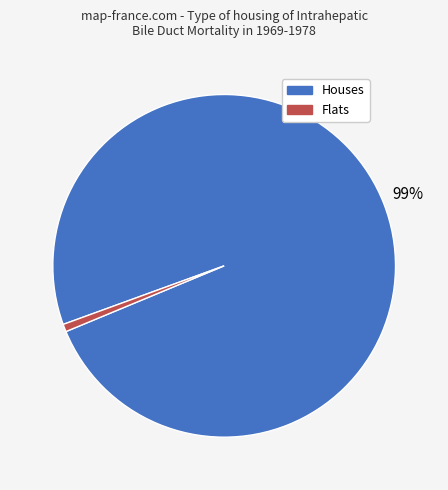

Is there any slice that represents more than half of the pie?

Yes